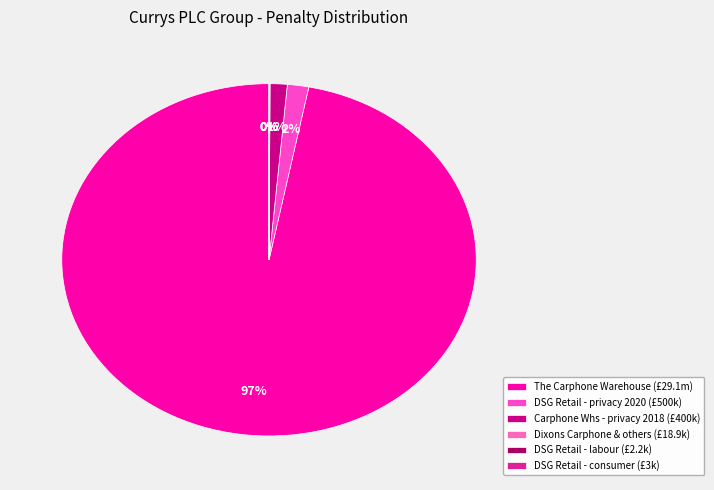

How many segments does this pie chart have?

6